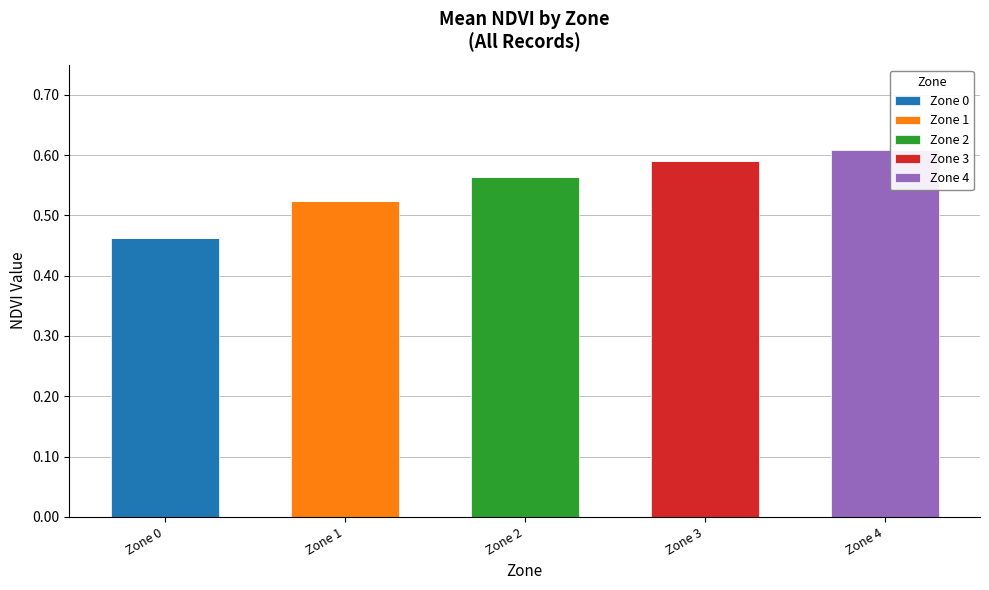

Does the chart contain stacked bars?

Yes